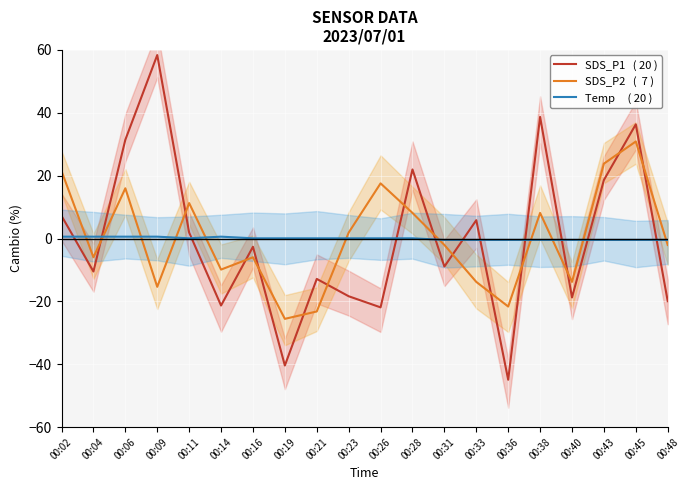

Reading left to right, transcribe all the data shown in this chart.

SDS_P1   ( 20 ): 00:02=7.2	00:04=-10.5	00:06=31.4	00:09=58.4	00:11=1.9	00:14=-21.3	00:16=-2.6	00:19=-40.4	00:21=-12.8	00:23=-18.4	00:26=-21.9	00:28=22.0	00:31=-8.9	00:33=5.8	00:36=-44.9	00:38=38.7	00:40=-18.7	00:43=18.6	00:45=36.3	00:48=-19.9
SDS_P2   (  7 ): 00:02=21.5	00:04=-6.0	00:06=16.0	00:09=-15.4	00:11=11.3	00:14=-9.9	00:16=-6.0	00:19=-25.5	00:21=-23.2	00:23=1.9	00:26=17.6	00:28=8.2	00:31=-2.0	00:33=-13.8	00:36=-21.6	00:38=8.2	00:40=-13.8	00:43=23.8	00:45=30.9	00:48=-2.0
Temp     ( 20 ): 00:02=0.6	00:04=0.6	00:06=0.6	00:09=0.6	00:11=0.1	00:14=0.6	00:16=0.1	00:19=0.1	00:21=0.1	00:23=0.1	00:26=0.1	00:28=0.1	00:31=-0.4	00:33=-0.4	00:36=-0.4	00:38=-0.4	00:40=-0.4	00:43=-0.4	00:45=-0.4	00:48=-0.4